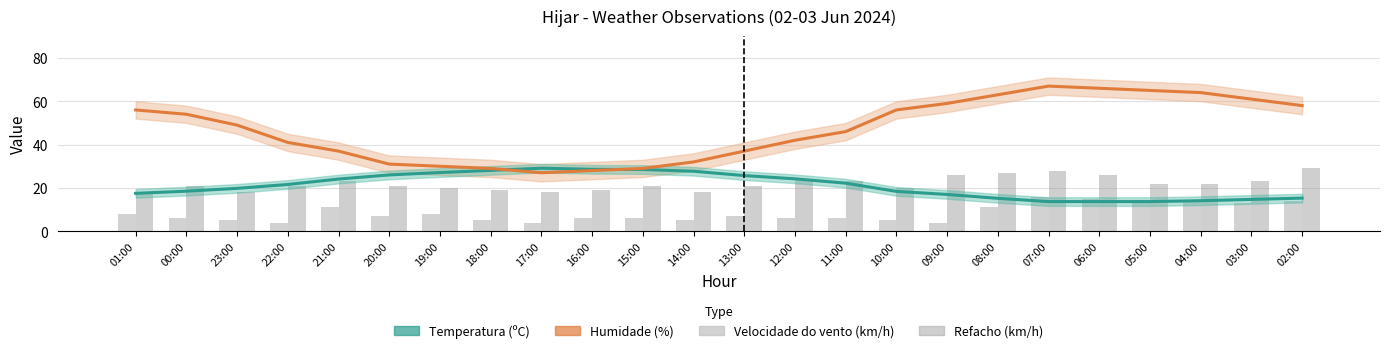

Rank the series by their maximum value, from highest to lowest.

Humidade (%), Temperatura (ºC), Refacho (km/h), Velocidade do vento (km/h)